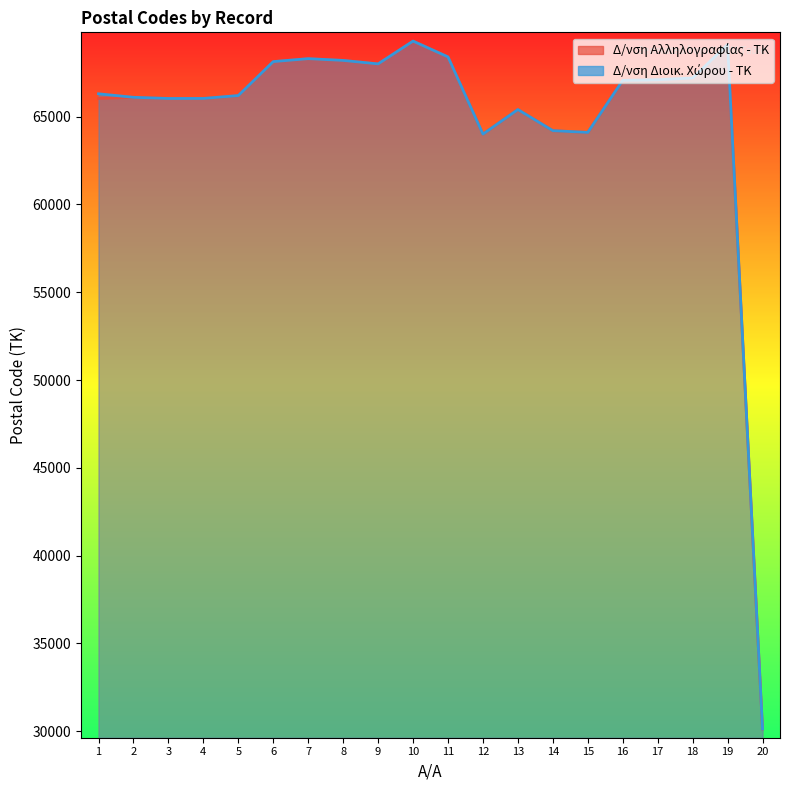

Reading left to right, what are all the values shown in this chart?

Δ/νση Αλληλογραφίας - ΤΚ: 66031	66100	66033	66035	66200	68132	68300	68200	68002	69300	68400	64004	65403	64200	64100	67064	67132	67200	69100	30131
Δ/νση Διοικ. Χώρου - ΤΚ: 66300	66100	66033	66035	66200	68132	68300	68200	68002	69300	68400	64004	65403	64200	64100	67064	67100	67200	69100	30131